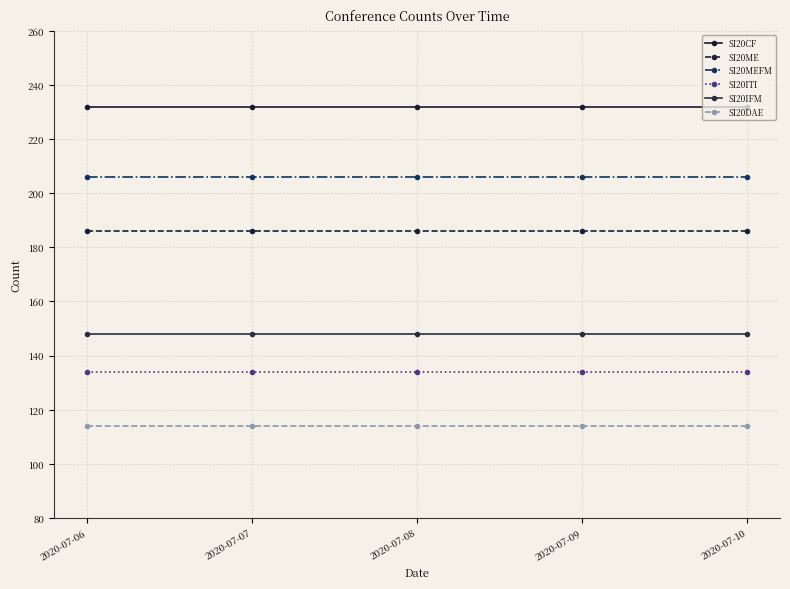

At 2020-07-09, list the series in order from smallest to largest.

SI20DAE, SI20ITI, SI20IFM, SI20ME, SI20MEFM, SI20CF